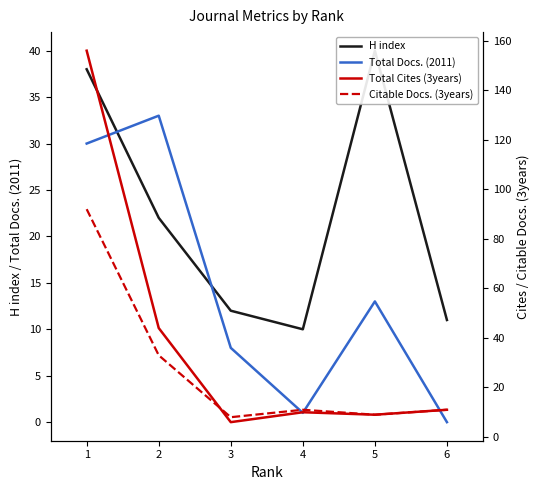

The H index series shows 68 at 5. True or false?

False